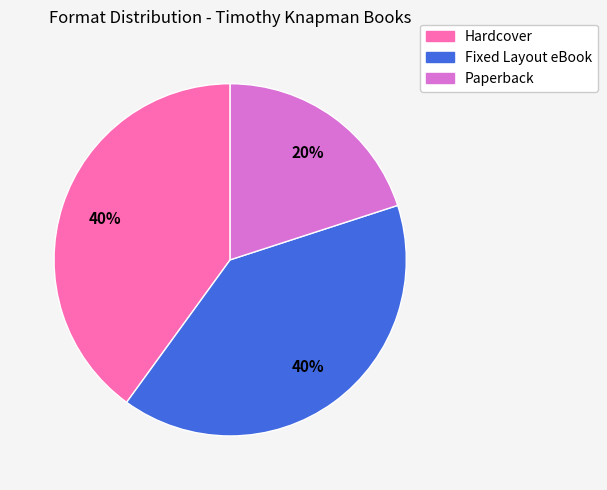

To the nearest percent, what percentage of the pie is Fixed Layout eBook?

40%